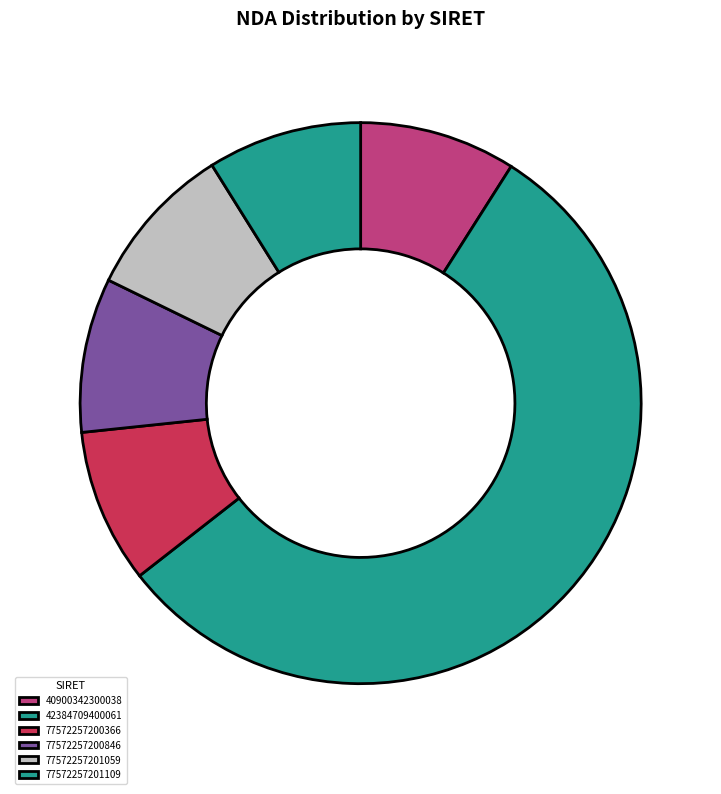

Which category has the biggest portion of the pie?

42384709400061